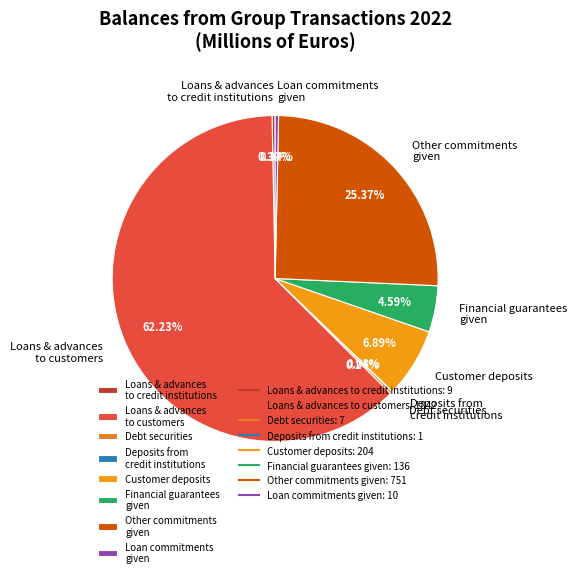

What is the largest slice in the pie chart?

Loans & advances to customers